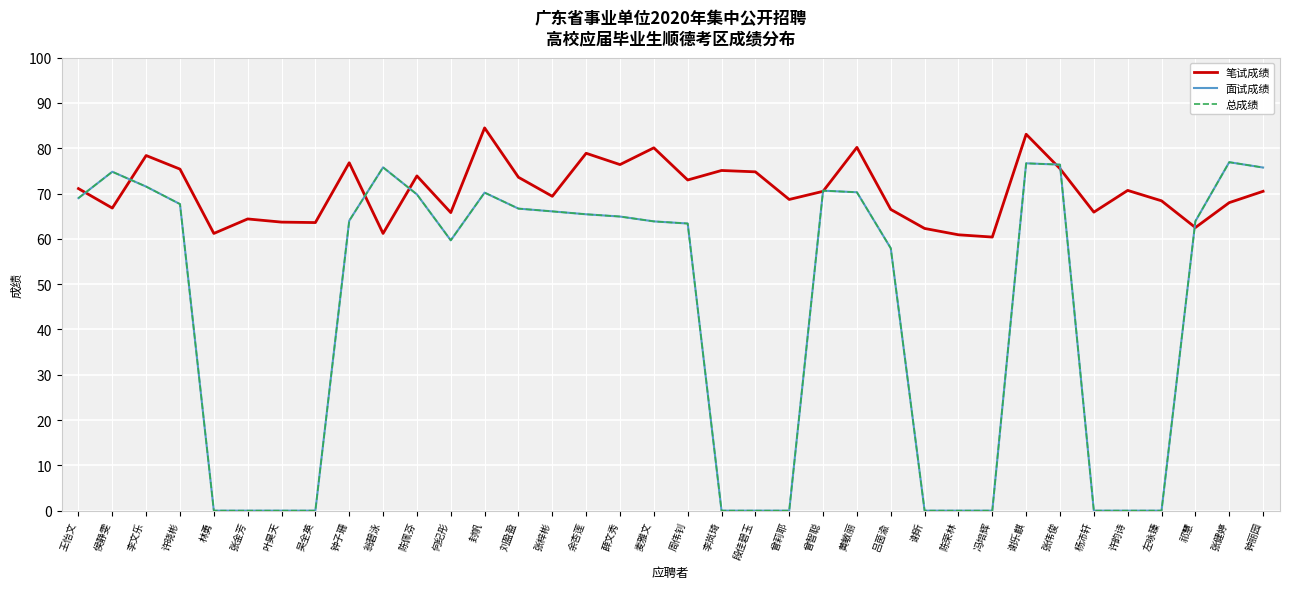

List the labels in order of 面试成绩 value, smallest first.

林勇, 张金芳, 叶昊天, 吴全英, 李岚琦, 段佳碧玉, 曾莉耶, 谢昕, 陈荣林, 冯培辉, 杨沛轩, 许韵诗, 左咏臻, 吕茵渝, 何纪彤, 周伟钊, 麦雅文, 祁慧, 钟子珊, 薛文秀, 余杏莲, 张梓彬, 刘盈盈, 许晓彬, 王怡文, 陈佩芬, 封帆, 黄敏丽, 曾智聪, 李文乐, 侯静雯, 钟丽园, 翁碧泳, 张伟俊, 谢乐麒, 张健婷